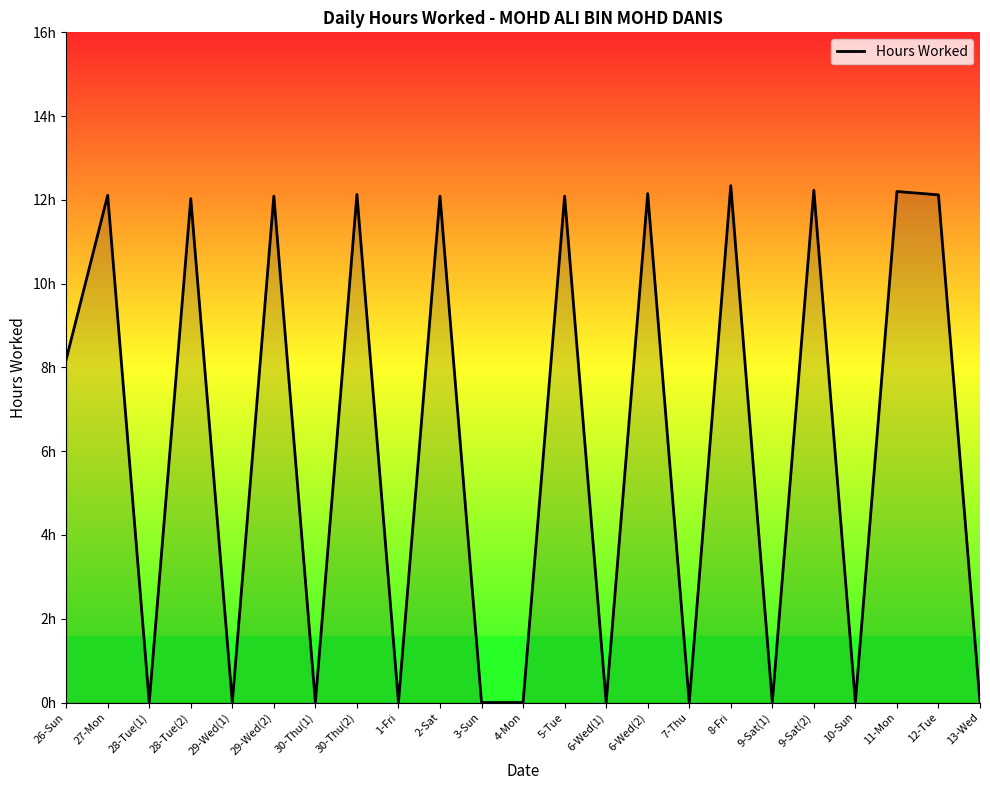

Does the chart have visible grid lines?

No